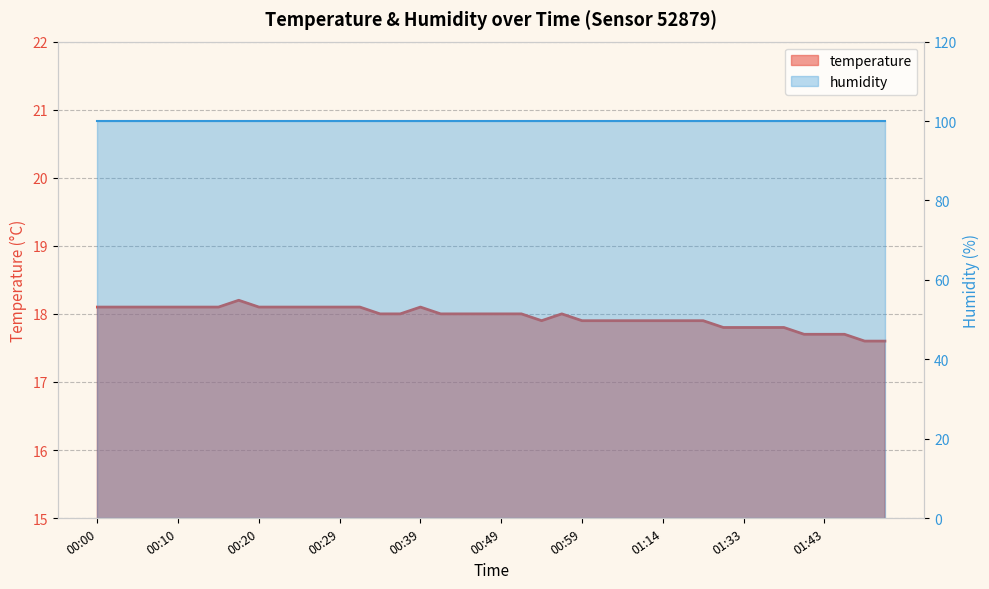

The value at 01:06 is 6.4. True or false?

False